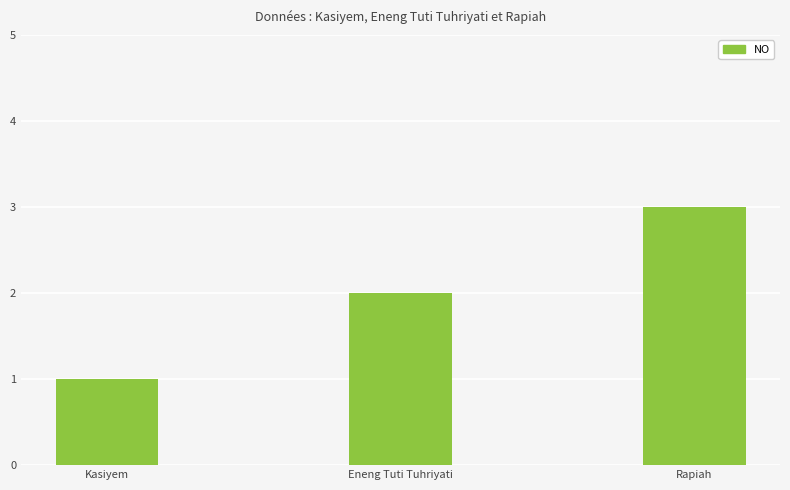

Between Rapiah and Eneng Tuti Tuhriyati, which is larger?

Rapiah